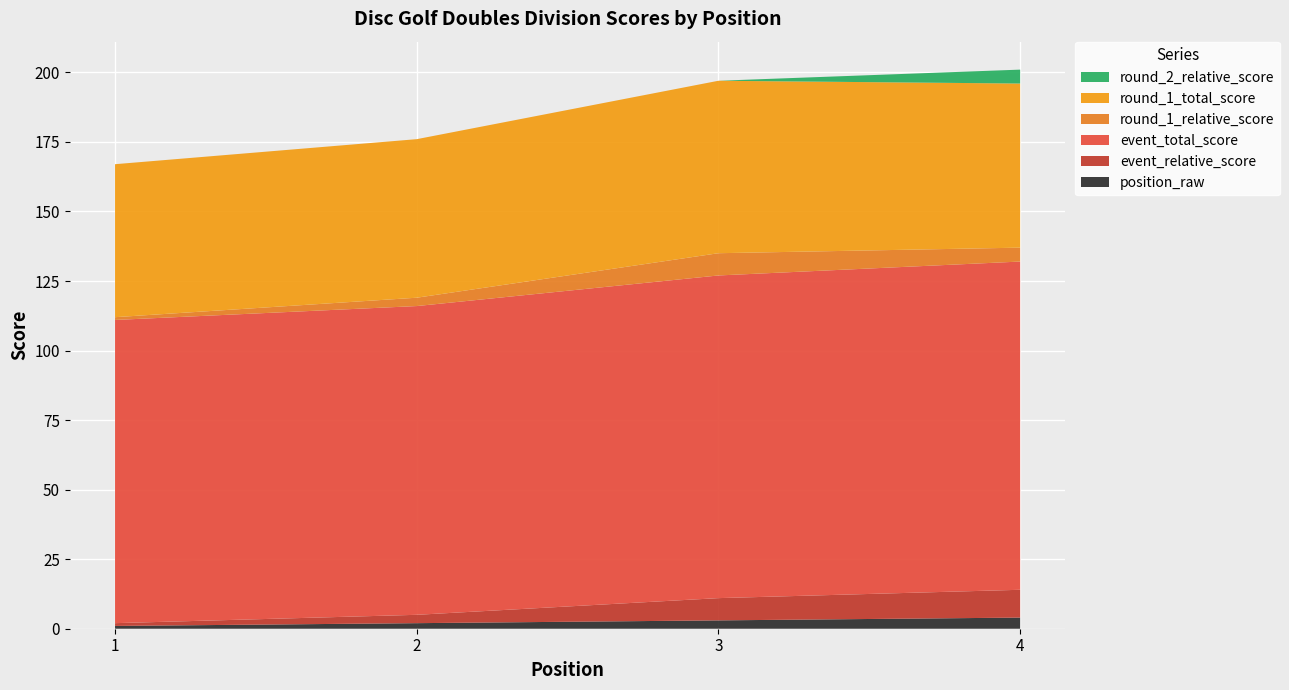

Reading right to left, list all the values displayed in this chart.

position_raw: 4=4	3=3	2=2	1=1
event_relative_score: 4=10	3=8	2=3	1=1
event_total_score: 4=118	3=116	2=111	1=109
round_1_relative_score: 4=5	3=8	2=3	1=1
round_1_total_score: 4=59	3=62	2=57	1=55
round_2_relative_score: 4=5	3=0	2=0	1=0